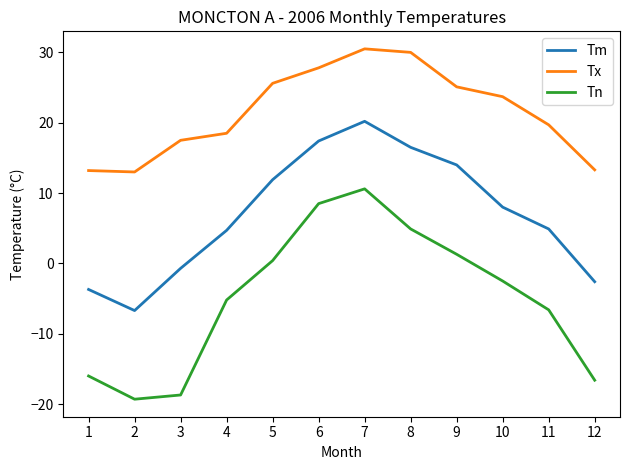

Which series has the largest range (max minus min)?

Tn